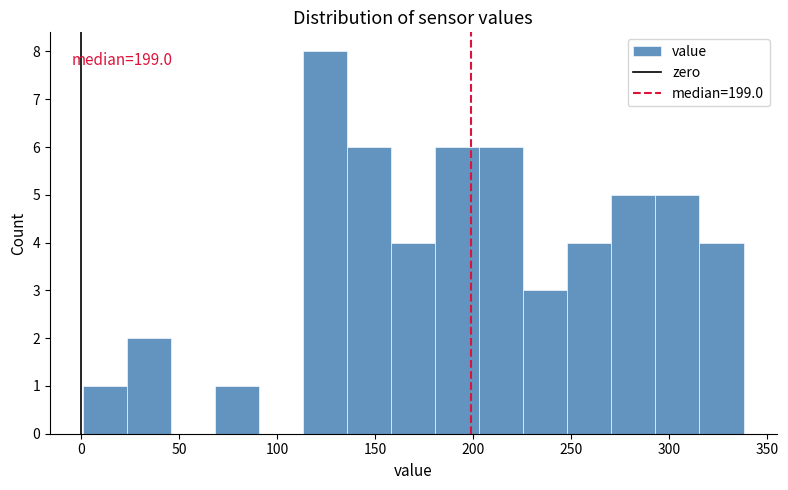

Which range on the x-axis has the tallest bar?

115 to 135